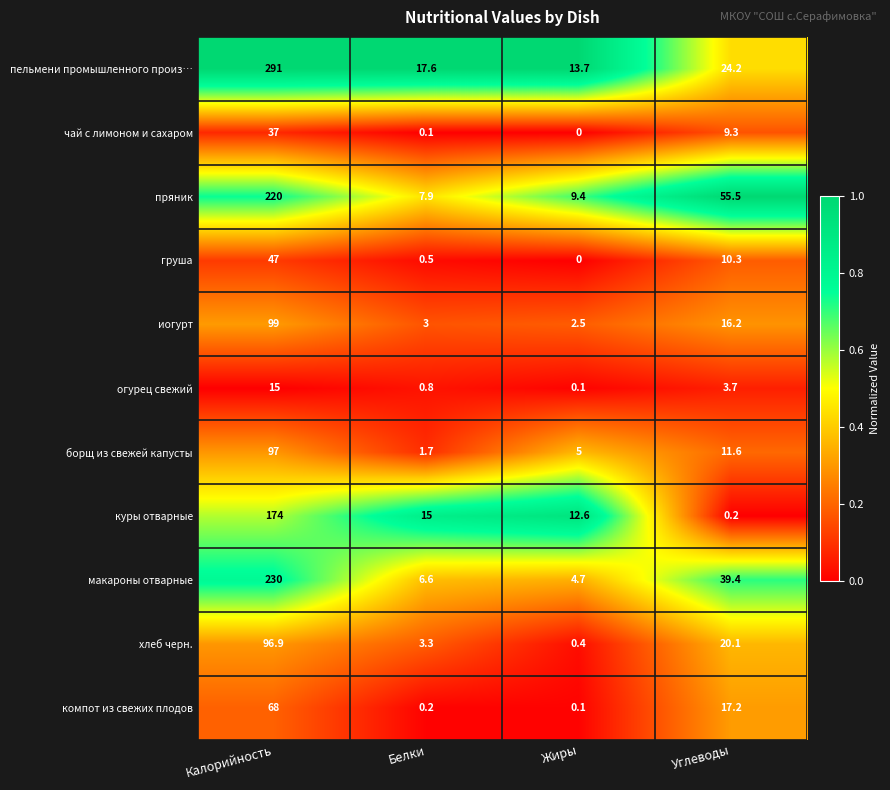

Read the куры отварные value at Жиры.

12.6